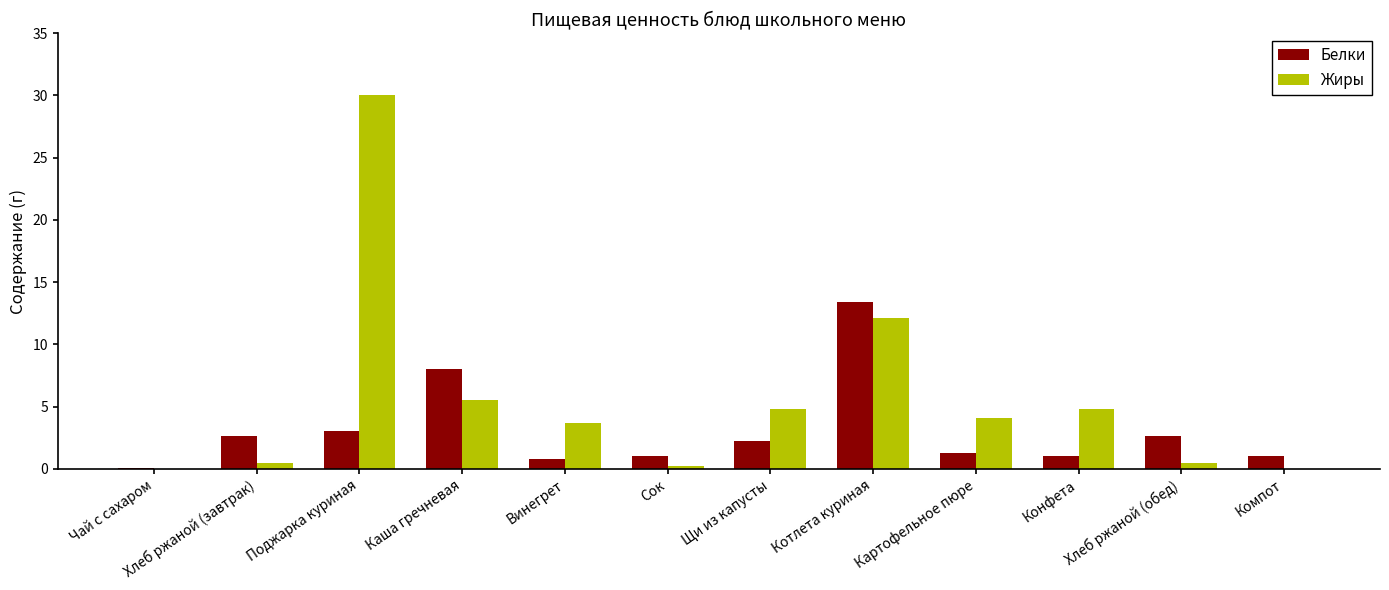

Are the bars grouped side by side (vs. stacked)?

Yes